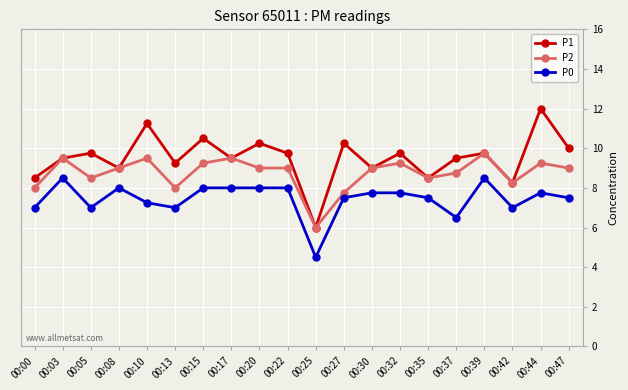

List the series in order of their overall mean, highest first.

P1, P2, P0